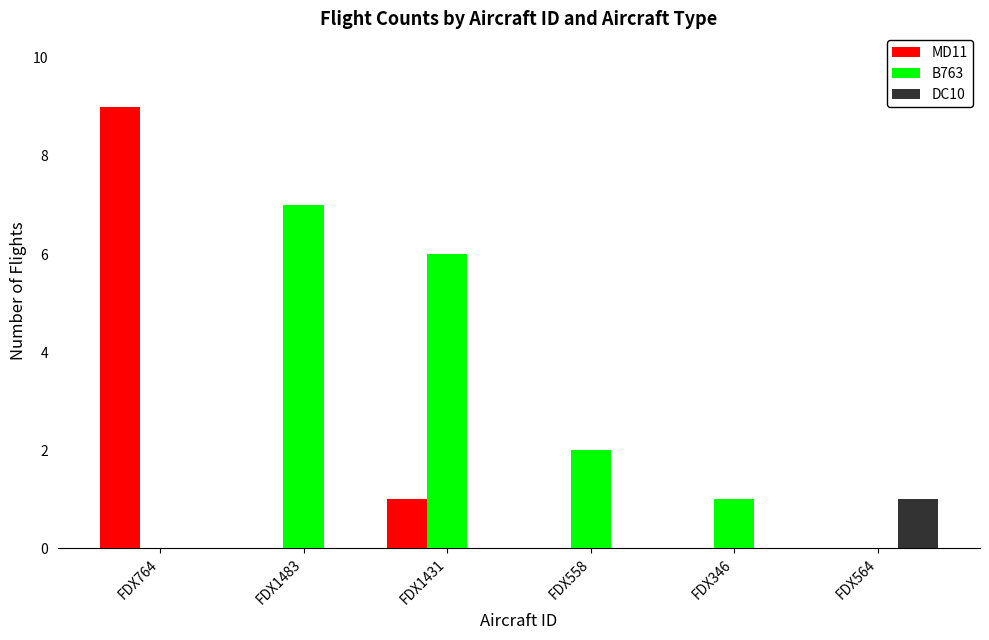

Reading left to right, extract all data points from this chart.

MD11: FDX764=9	FDX1483=0	FDX1431=1	FDX558=0	FDX346=0	FDX564=0
B763: FDX764=0	FDX1483=7	FDX1431=6	FDX558=2	FDX346=1	FDX564=0
DC10: FDX764=0	FDX1483=0	FDX1431=0	FDX558=0	FDX346=0	FDX564=1